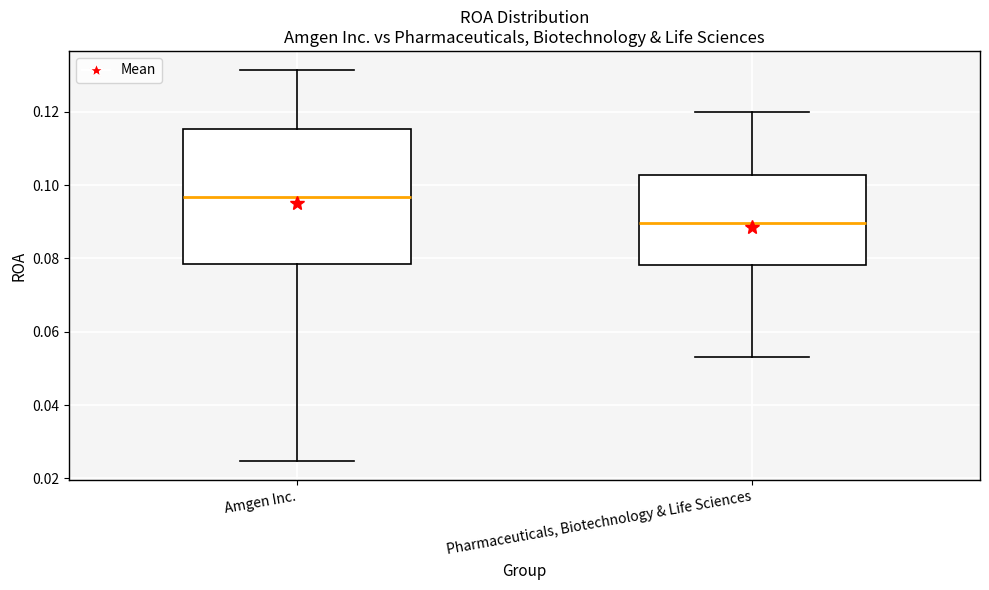

Where is the lower edge of the box for Amgen Inc. on the y-axis? The values are not printed on the chart, so give them approximately, as read against the axis.

0.078